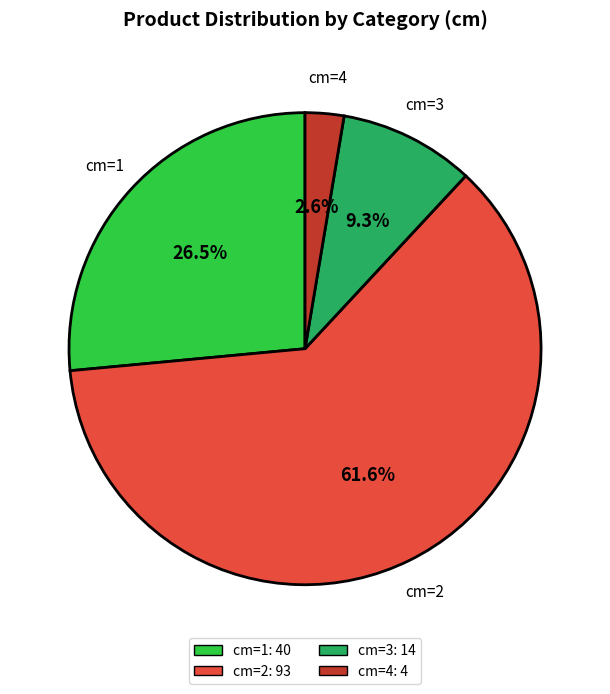

Is there a majority slice in this chart?

Yes